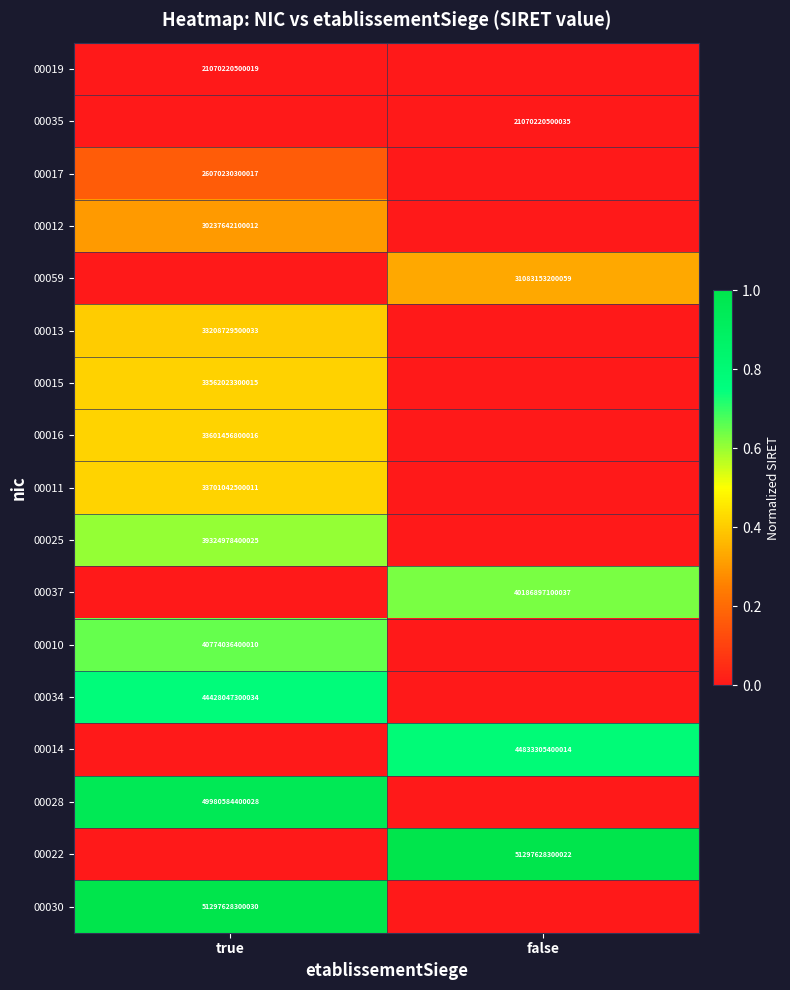

True or false: 00011 has a value of 33701042500011 at true.

True